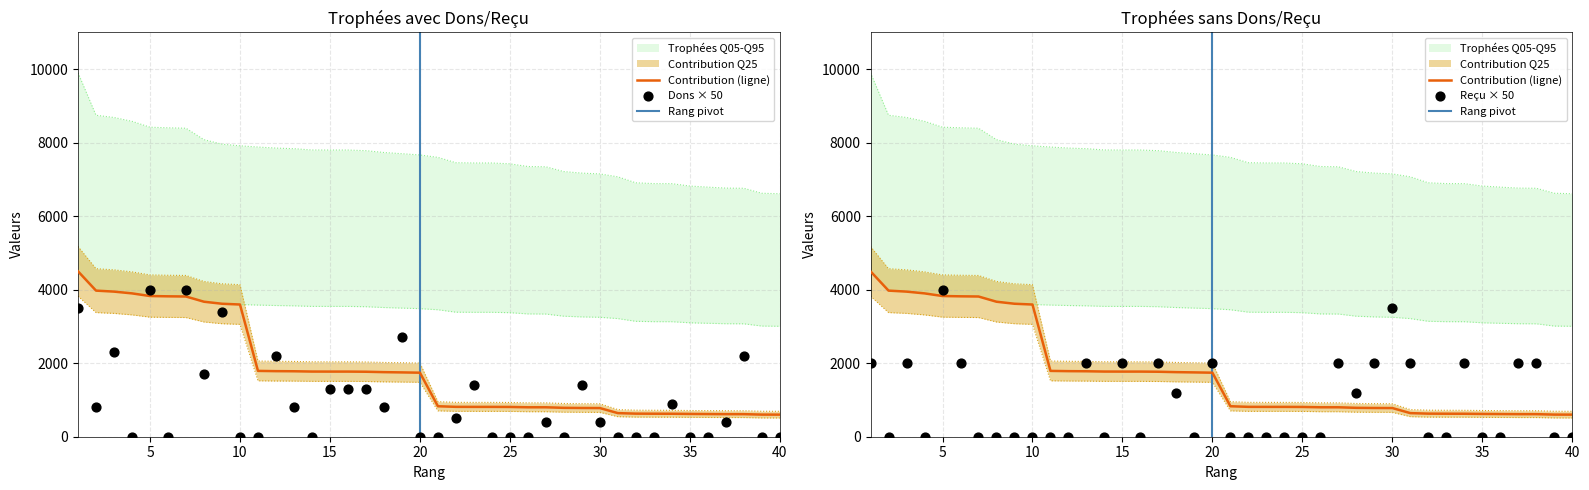

At how many categories does at least one series exceed 2095?

40